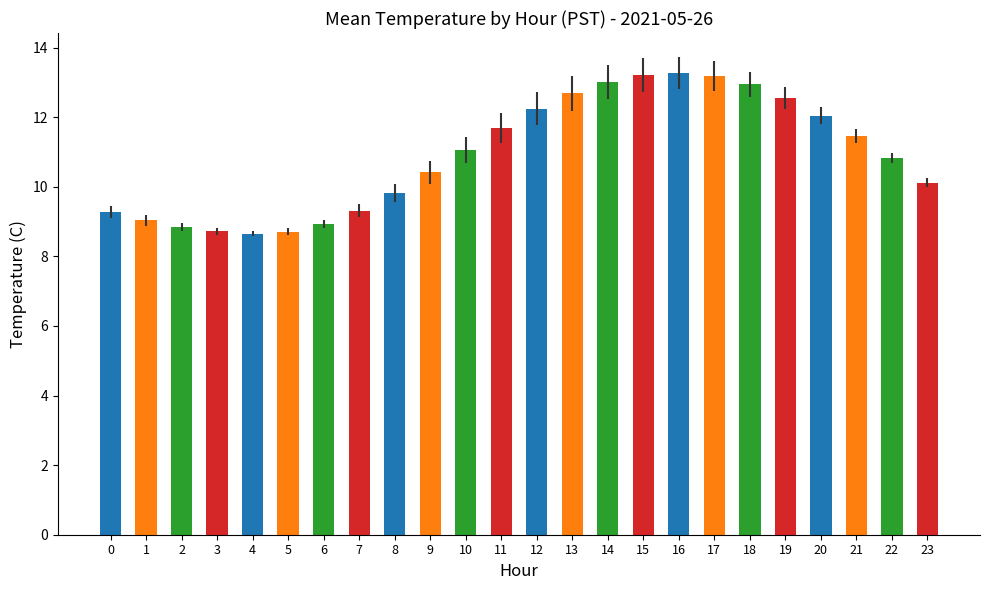

What is the change in value from 0 to 18?

+3.7